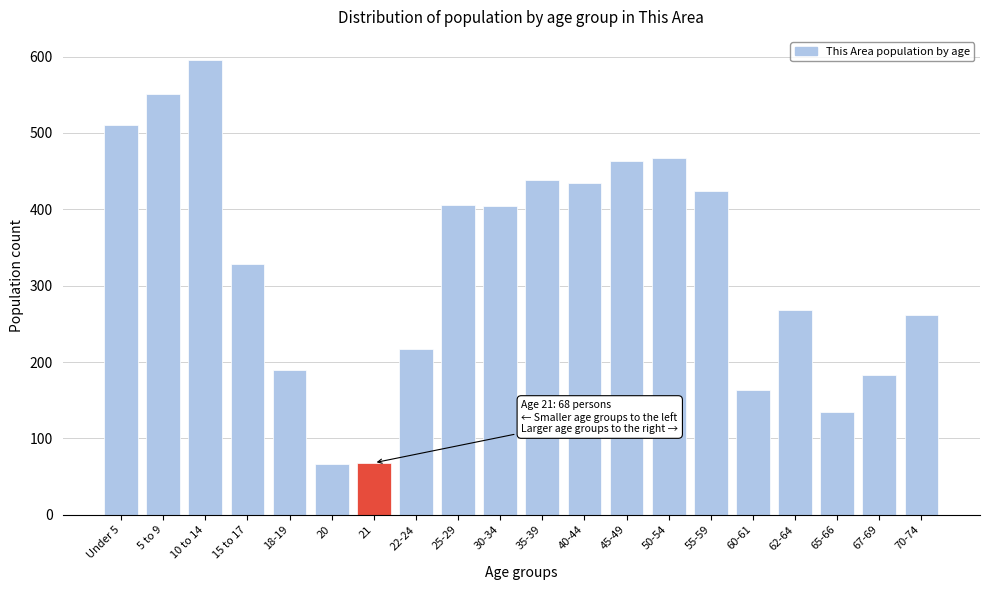

Is it true that the value at 60-61 is 164?

True